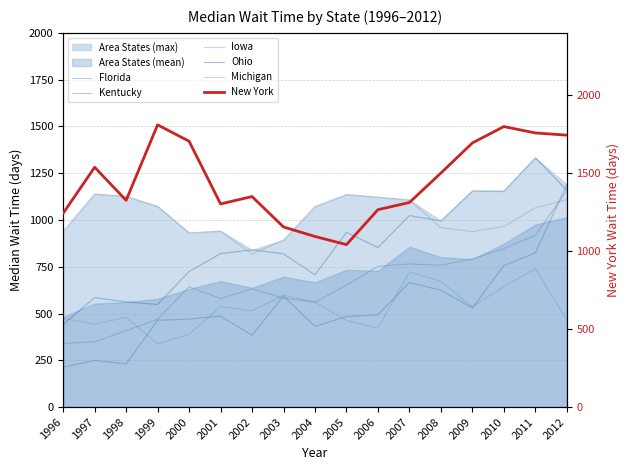

After their last crossing, which series has the higher values: Iowa or Ohio?

Ohio